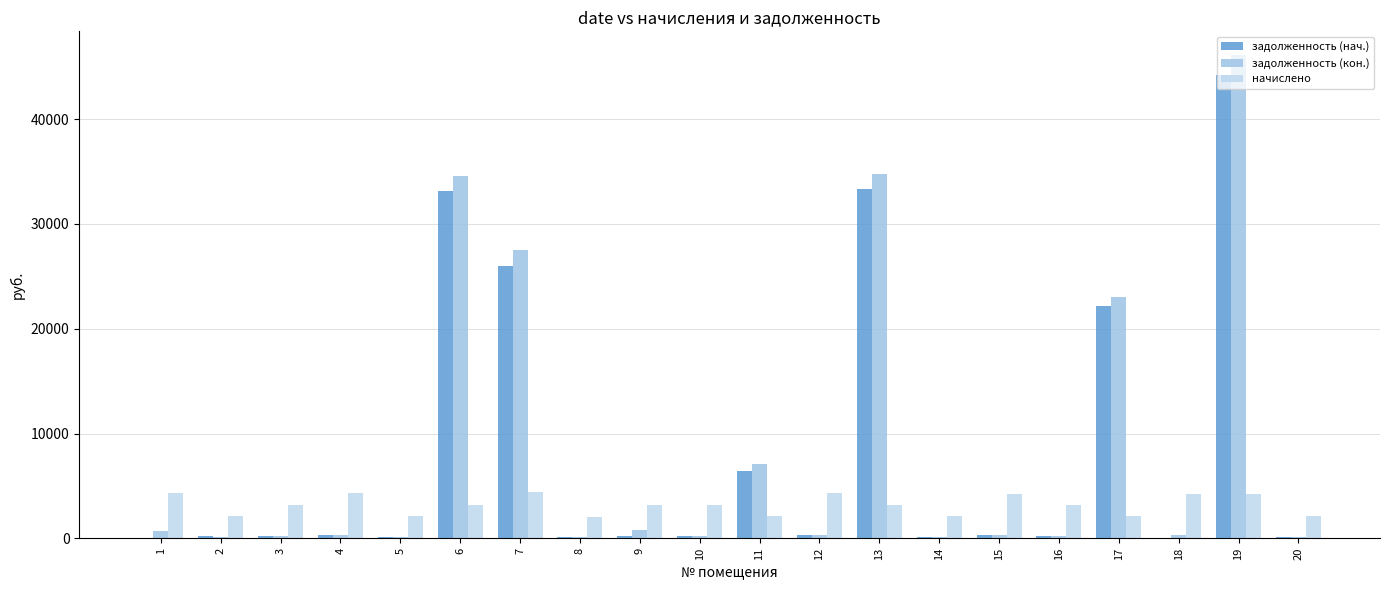

Which series has the largest range (max minus min)?

задолженность (кон.)